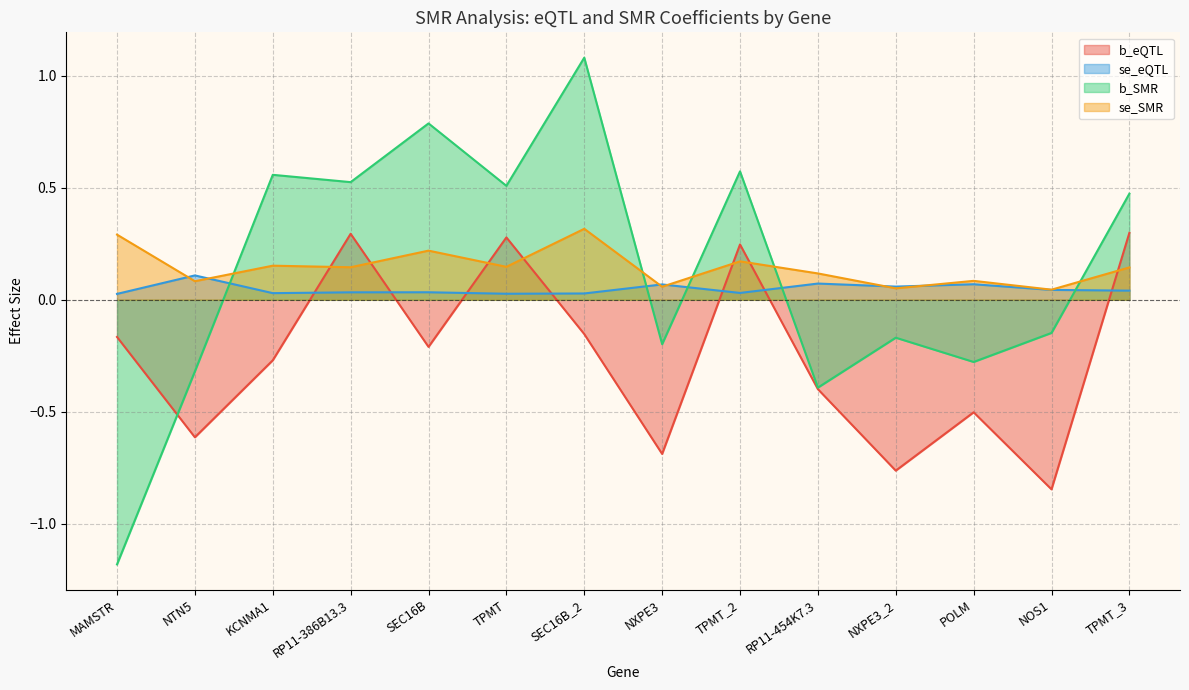

Between RP11-454K7.3 and SEC16B_2, which is larger?

SEC16B_2